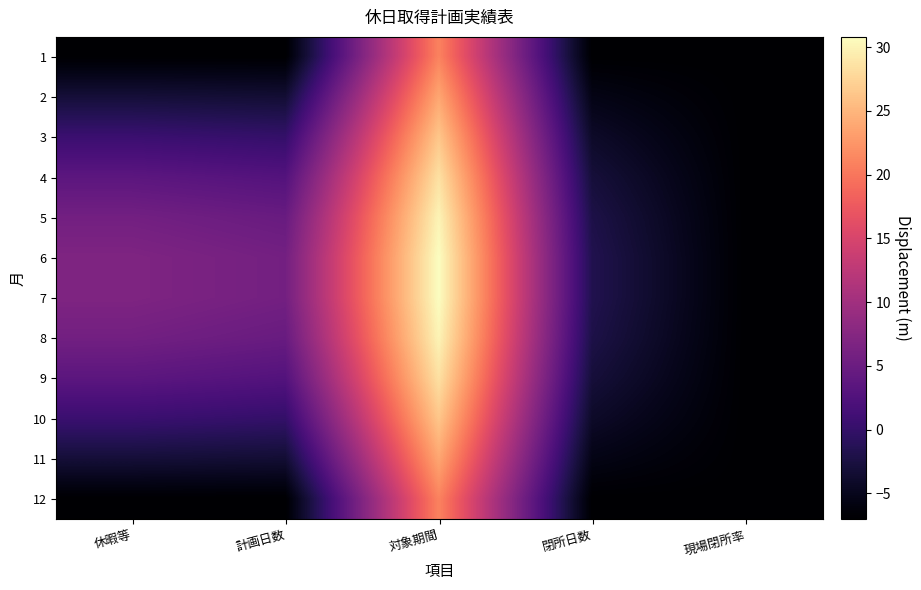

Rank the series at 休暇等 from highest to lowest value.

7, 6, 8, 5, 4, 9, 3, 10, 11, 2, 12, 1